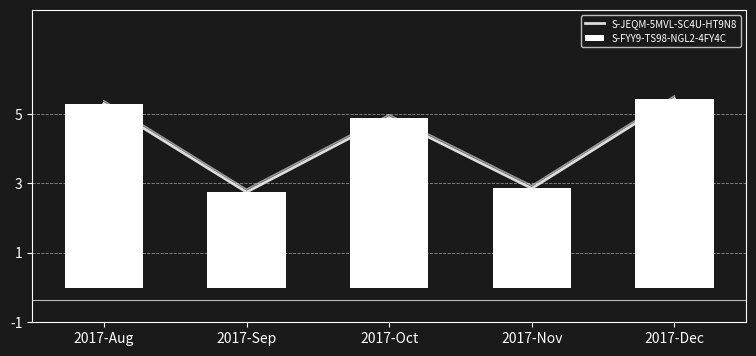

At which label is S-FYY9-TS98-NGL2-4FY4C closest to 4?

2017-Oct